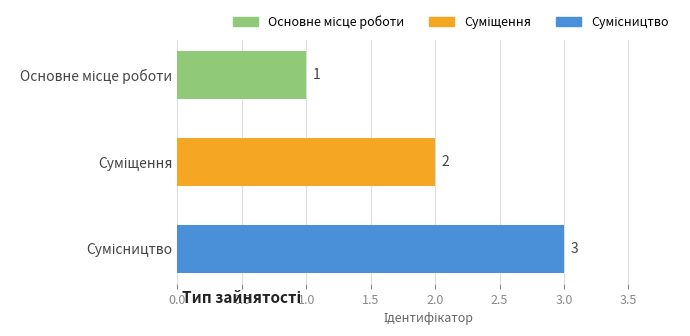

How many values are below 2?

1